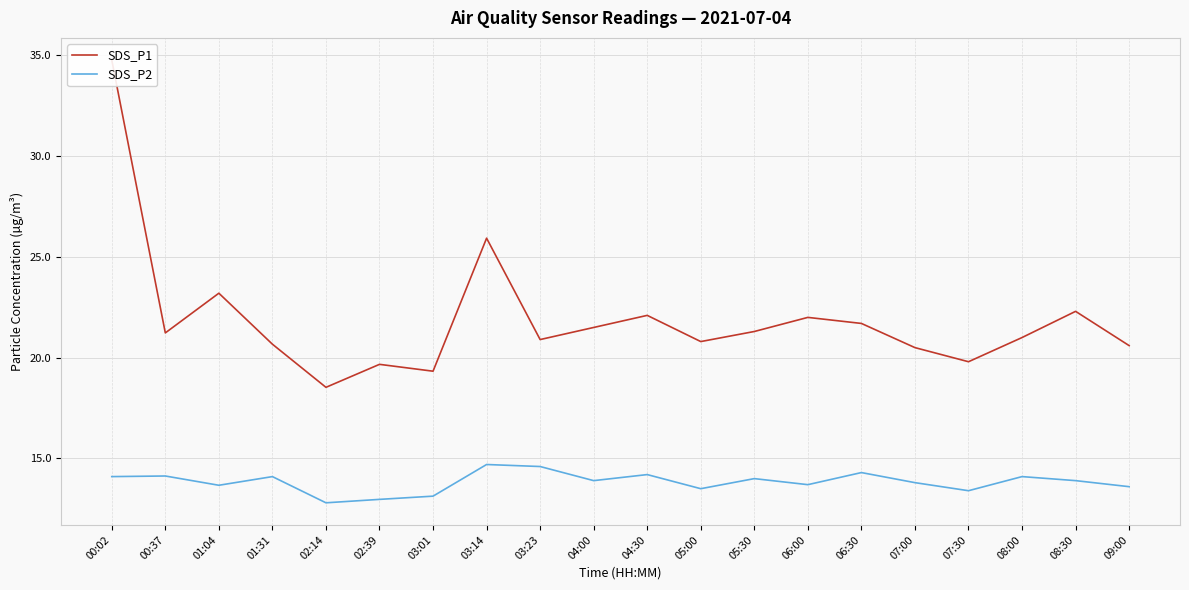

How many lines are shown in the chart?

2